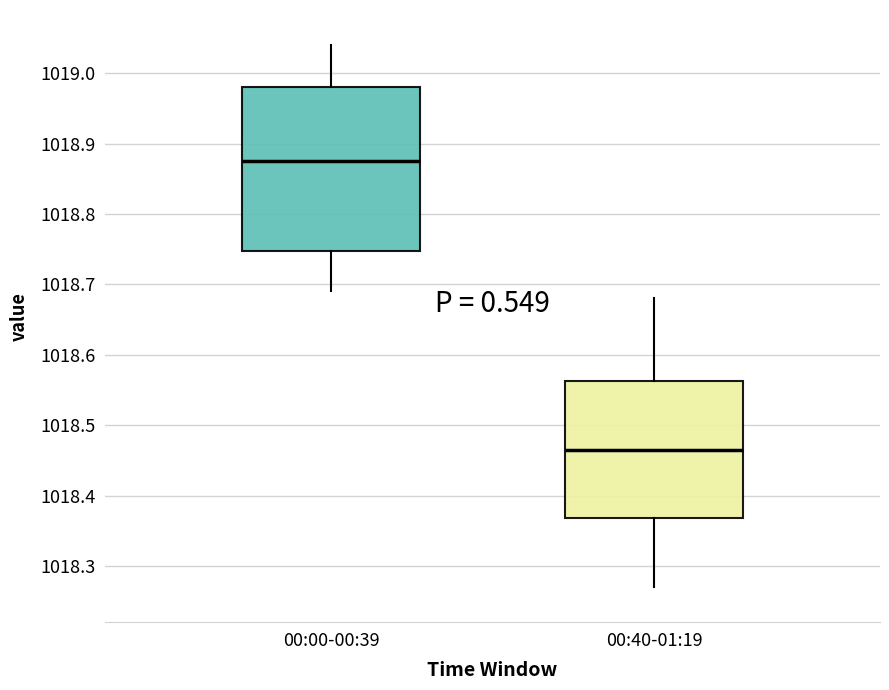

Which box has the lowest median line?

00:40-01:19